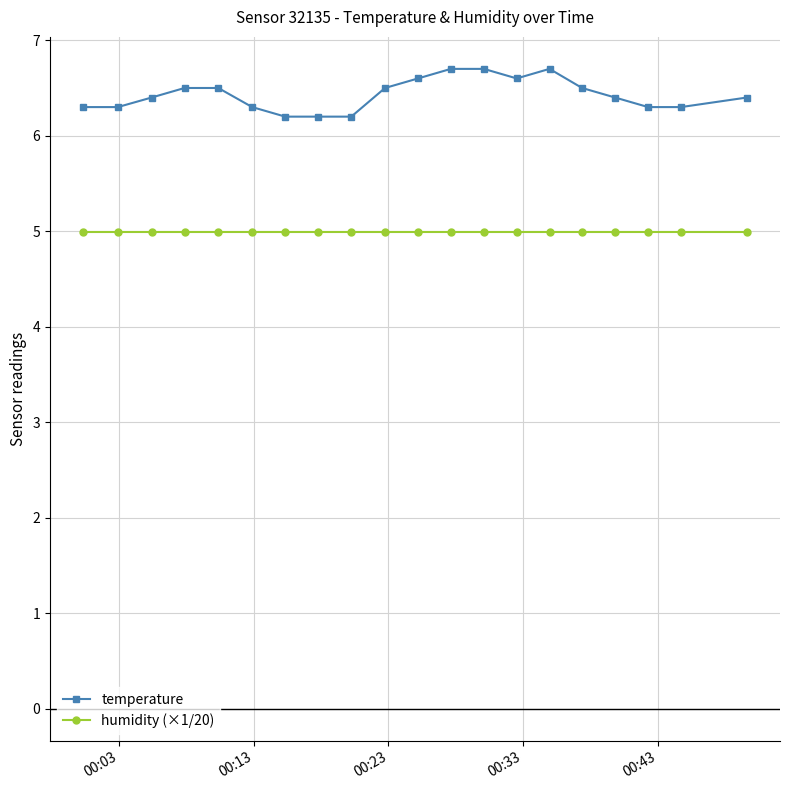

Reading left to right, what are all the values shown in this chart?

temperature: 6.3	6.3	6.4	6.5	6.5	6.3	6.2	6.2	6.2	6.5	6.6	6.7	6.7	6.6	6.7	6.5	6.4	6.3	6.3	6.4
humidity (×1/20): 5.0	5.0	5.0	5.0	5.0	5.0	5.0	5.0	5.0	5.0	5.0	5.0	5.0	5.0	5.0	5.0	5.0	5.0	5.0	5.0